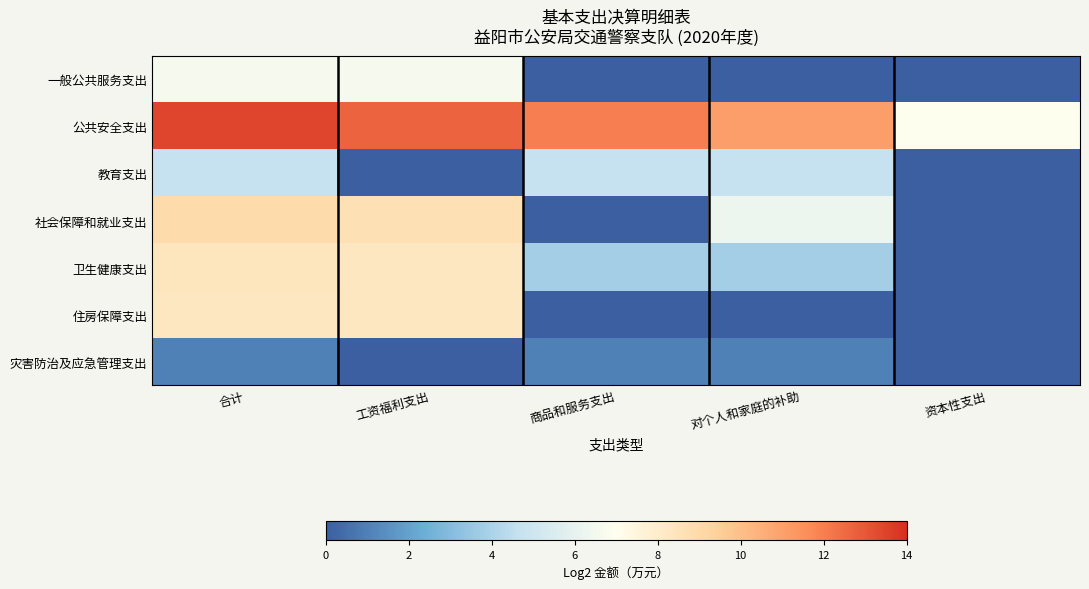

Which series has the largest total across all categories?

公共安全支出